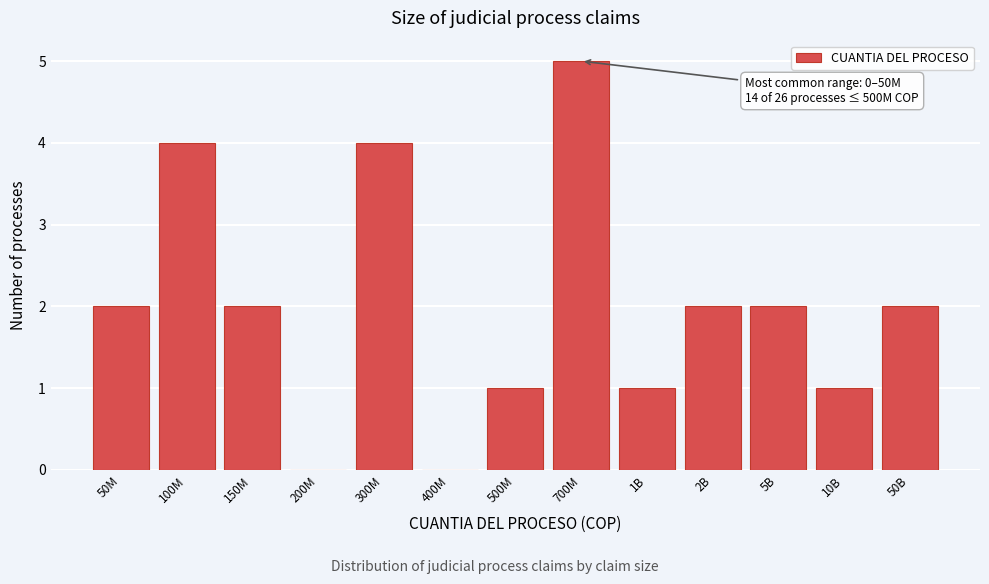

Reading right to left, extract all data points from this chart.

50B=2	10B=1	5B=2	2B=2	1B=1	700M=5	500M=1	400M=0	300M=4	200M=0	150M=2	100M=4	50M=2